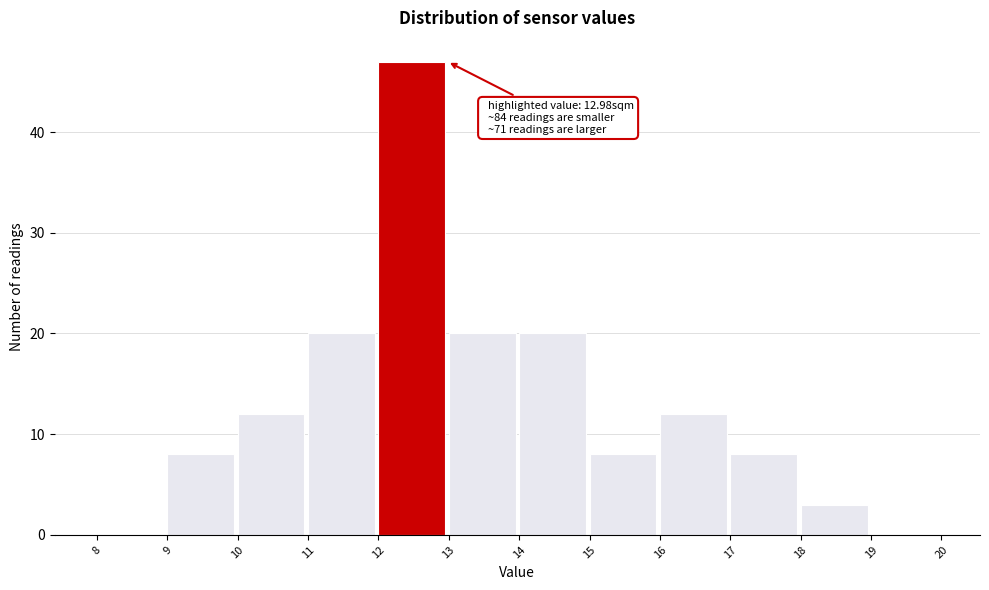

Which range on the x-axis has the tallest bar?

12 to 13